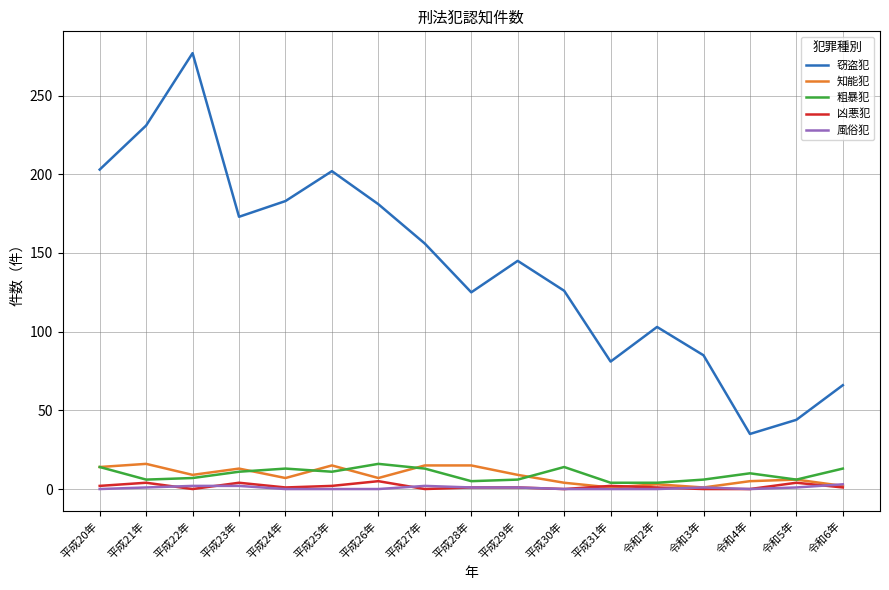

The value of 窃盗犯 at 平成23年 is 243. True or false?

False